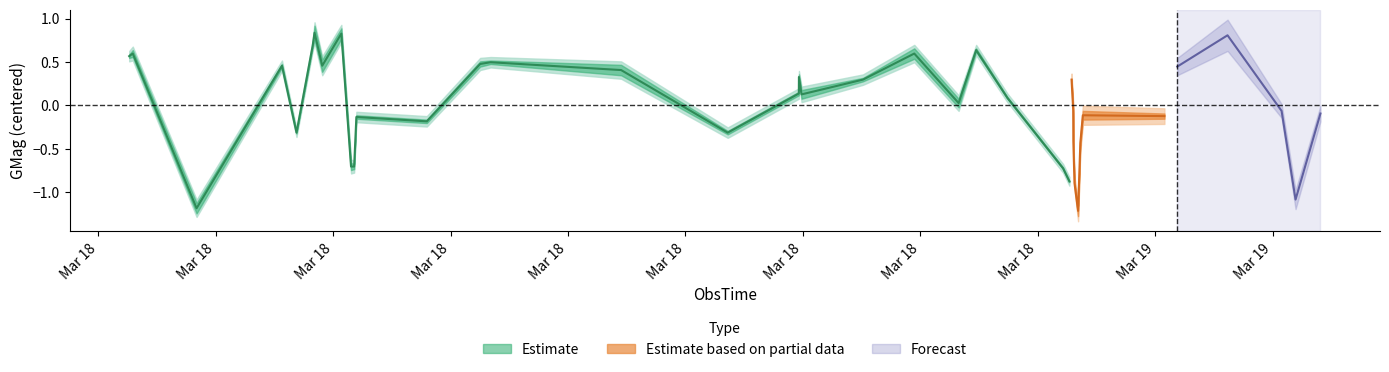

How many lines are shown in the chart?

3